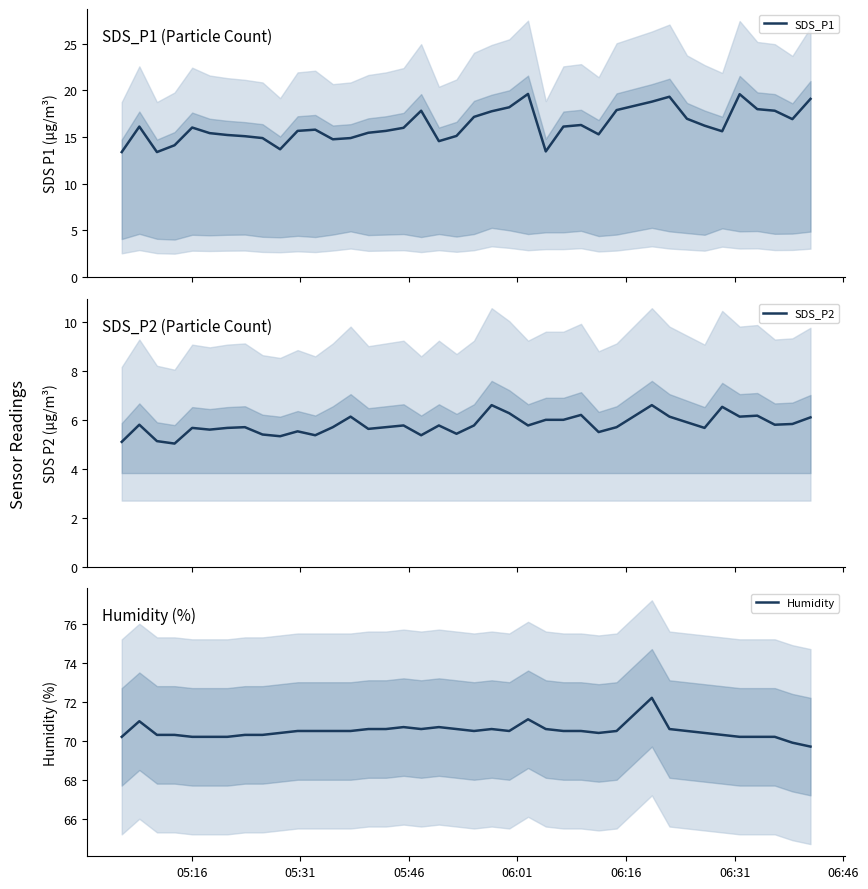

True or false: SDS_P1 and Humidity cross at least once.

False